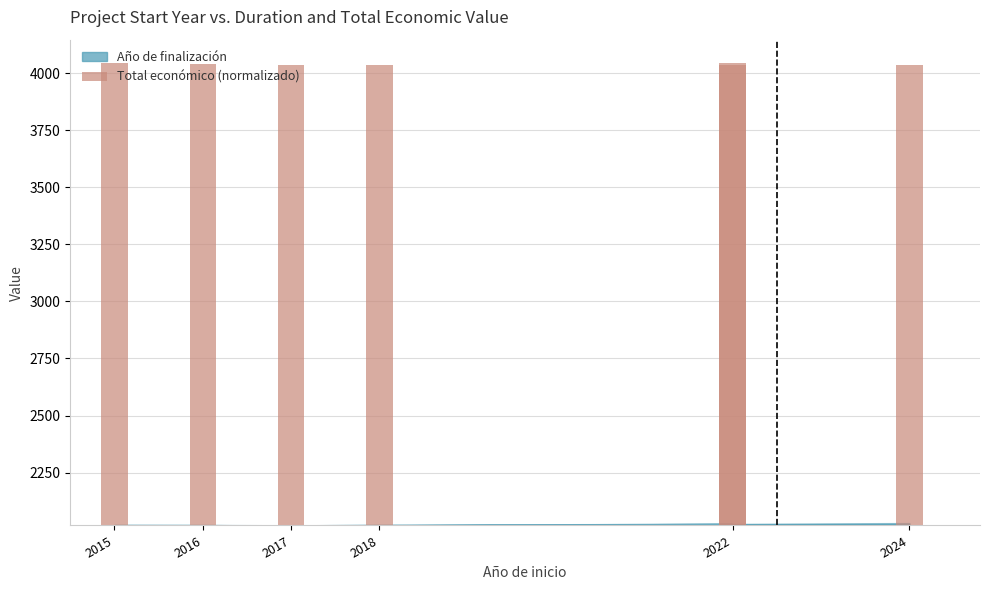

What is the difference between the second highest and minimum values?

6.5